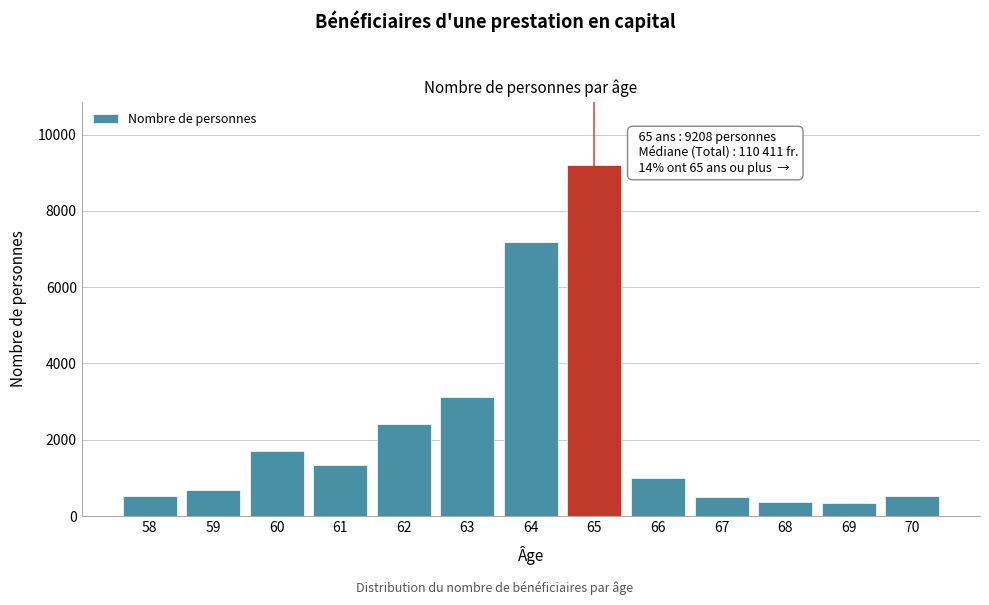

Is it true that the value at 68 is 361?

True